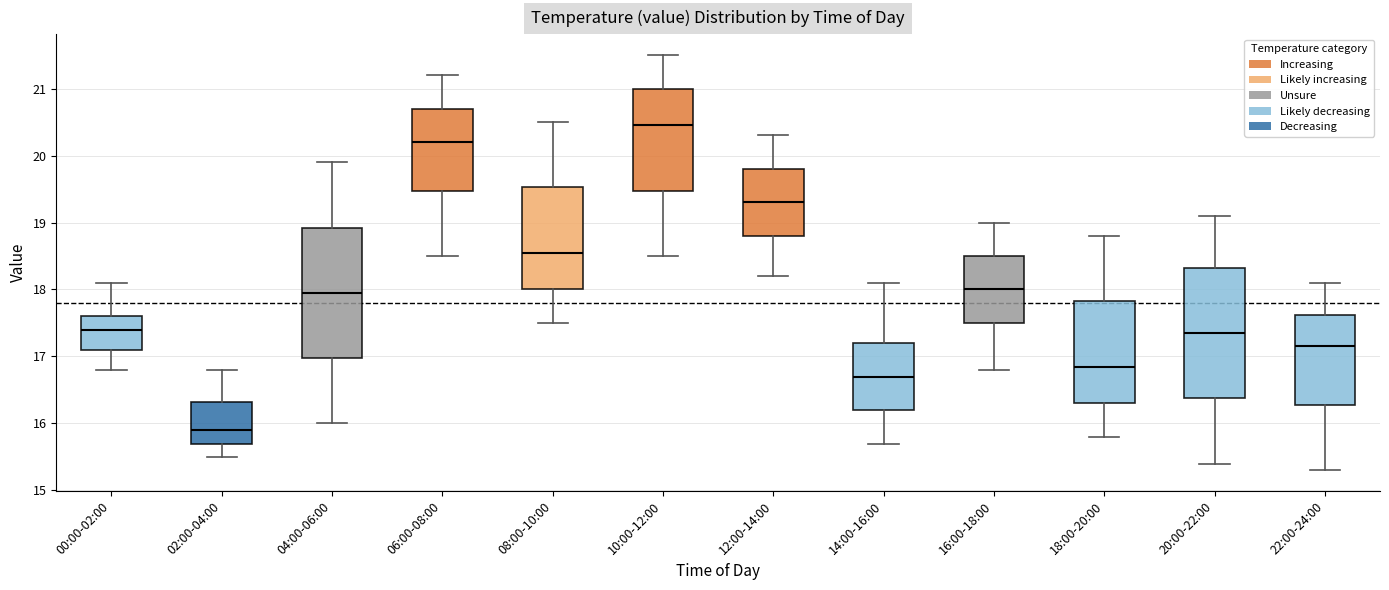

Where does the lower whisker of the box for 16:00-18:00 end on the y-axis? The values are not printed on the chart, so give them approximately, as read against the axis.

16.8